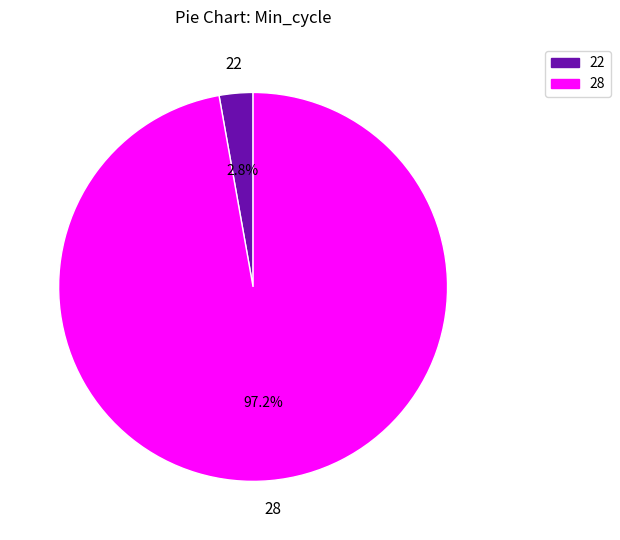

Is there a majority slice in this chart?

Yes